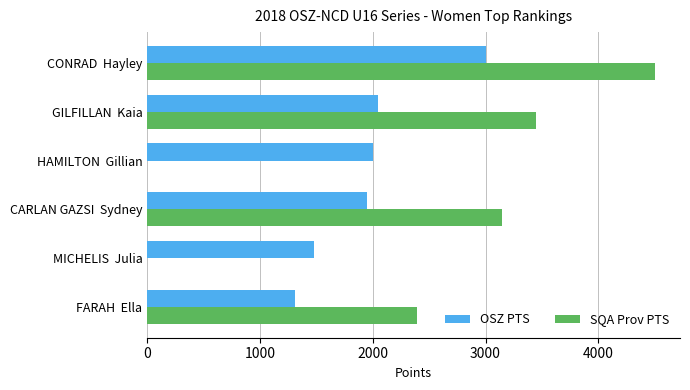

What is the sum of the OSZ PTS values at MICHELIS  Julia and GILFILLAN  Kaia?

3525